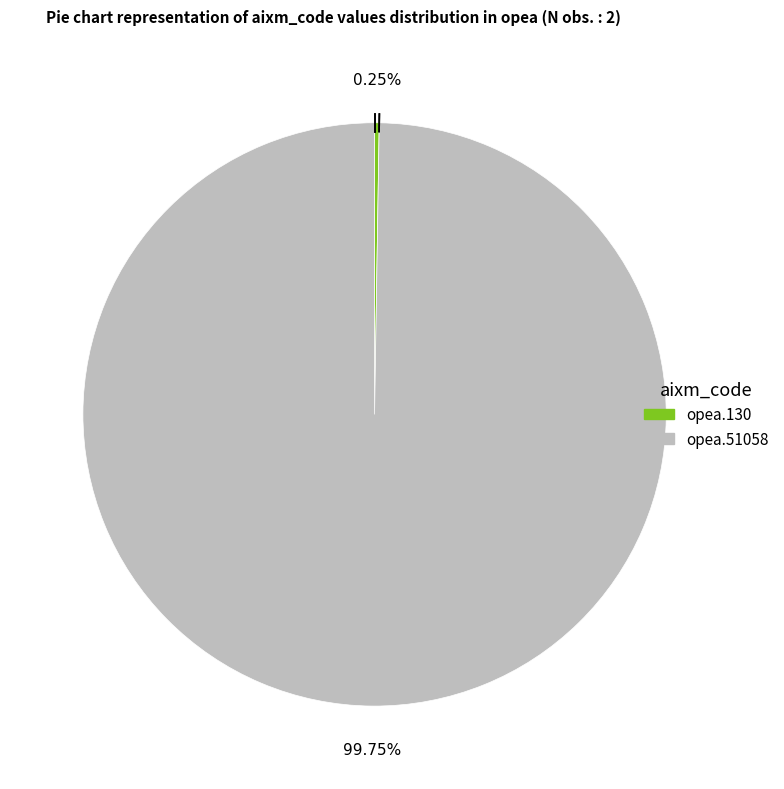

Is there any slice that represents more than half of the pie?

Yes